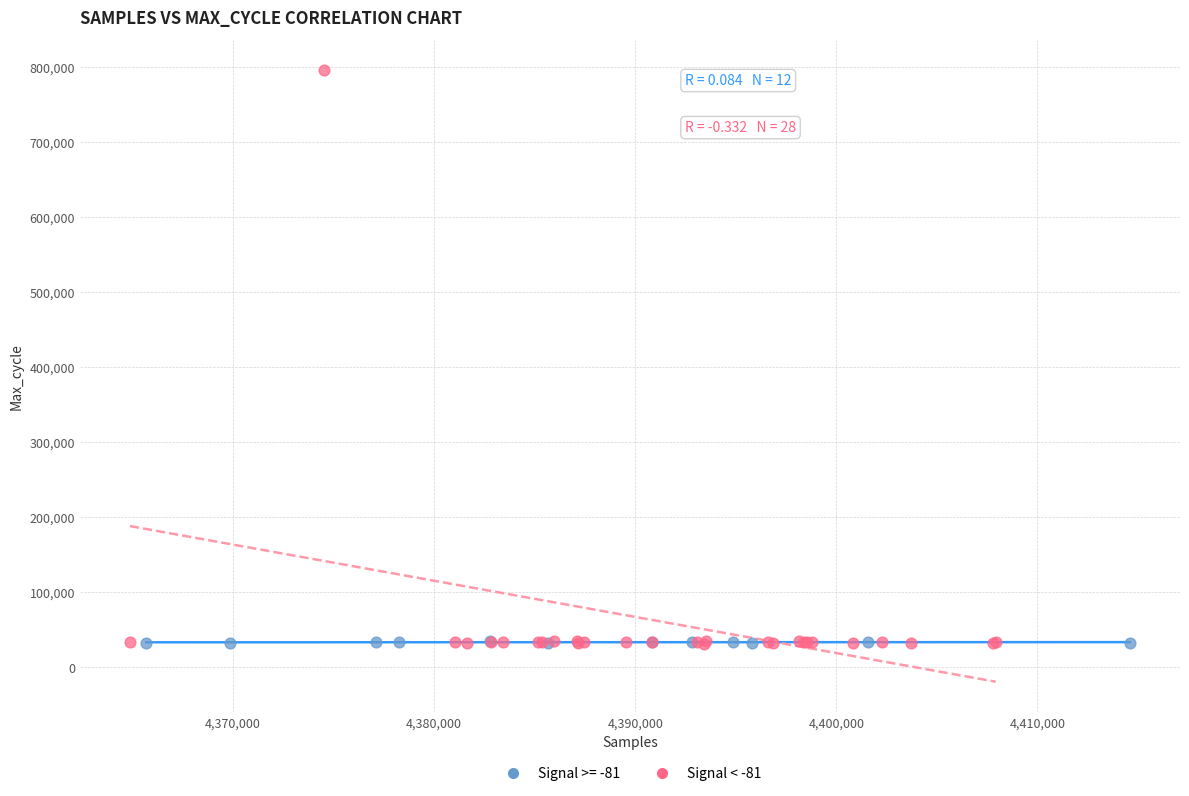

Which series has the largest Y range (max minus min)?

Signal < -81